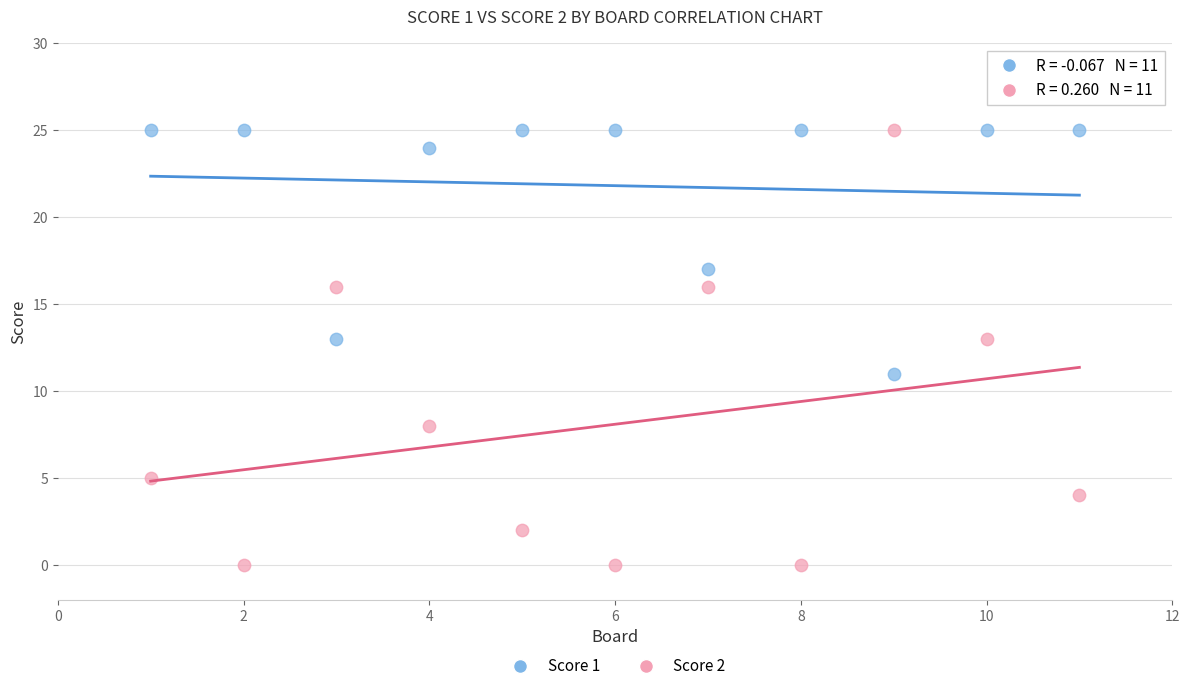

Across all data points, what is the range of Y values (max minus min)?

25